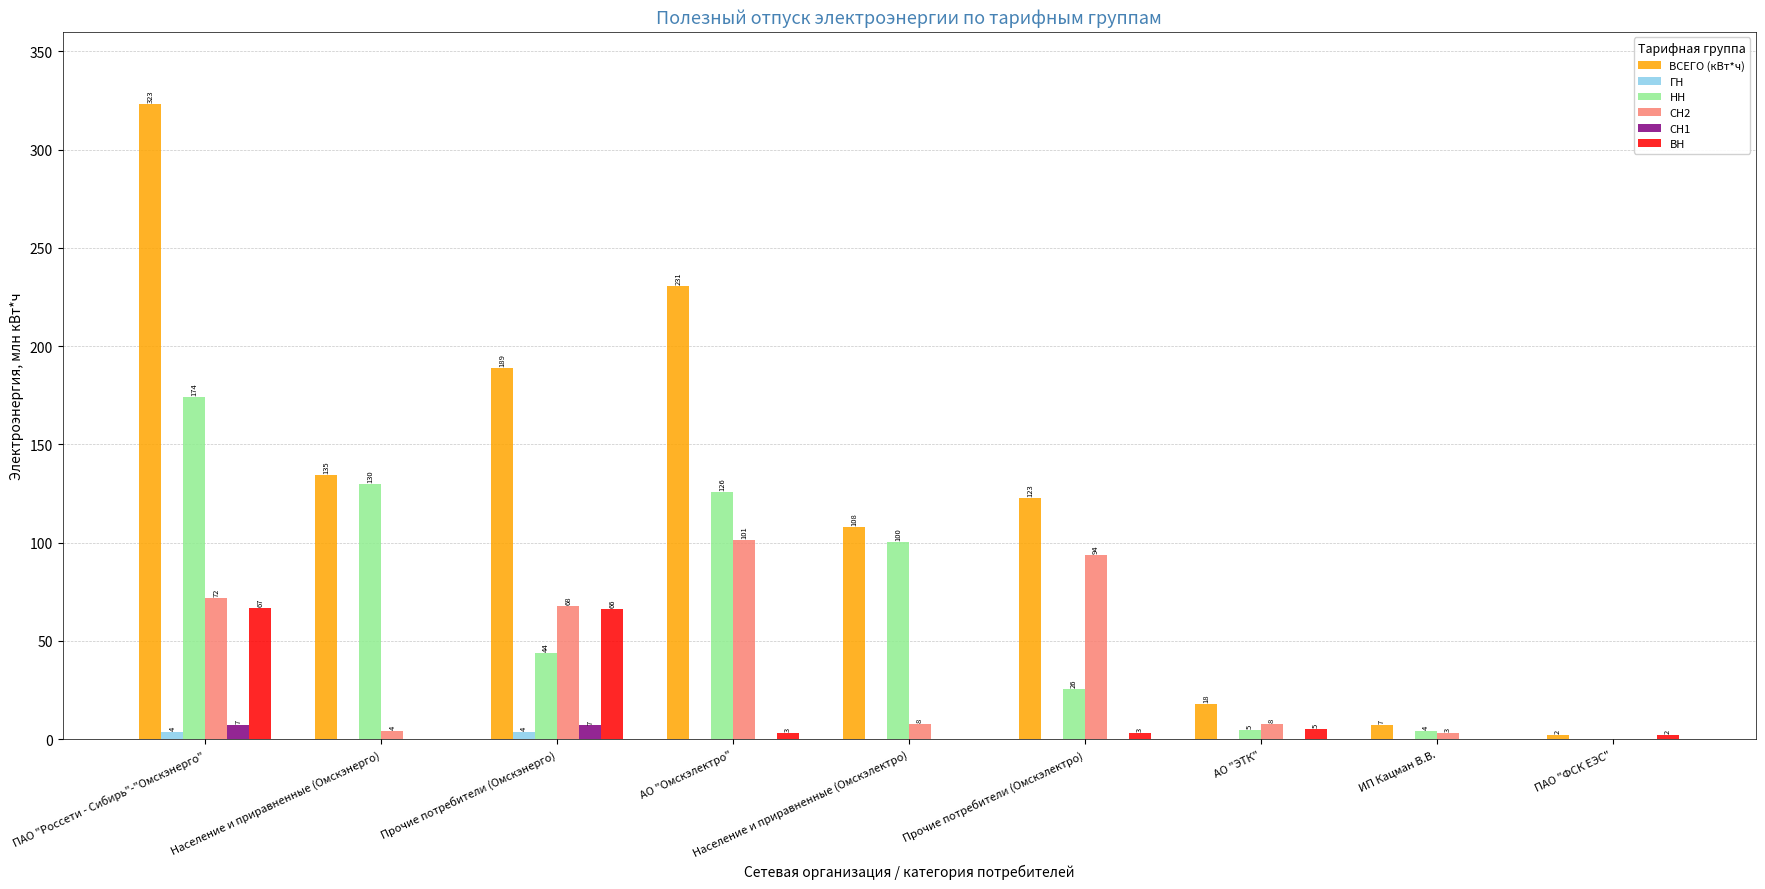

Where does the ВН series first go above 3?

ПАО "Россети - Сибирь"-"Омскэнерго"